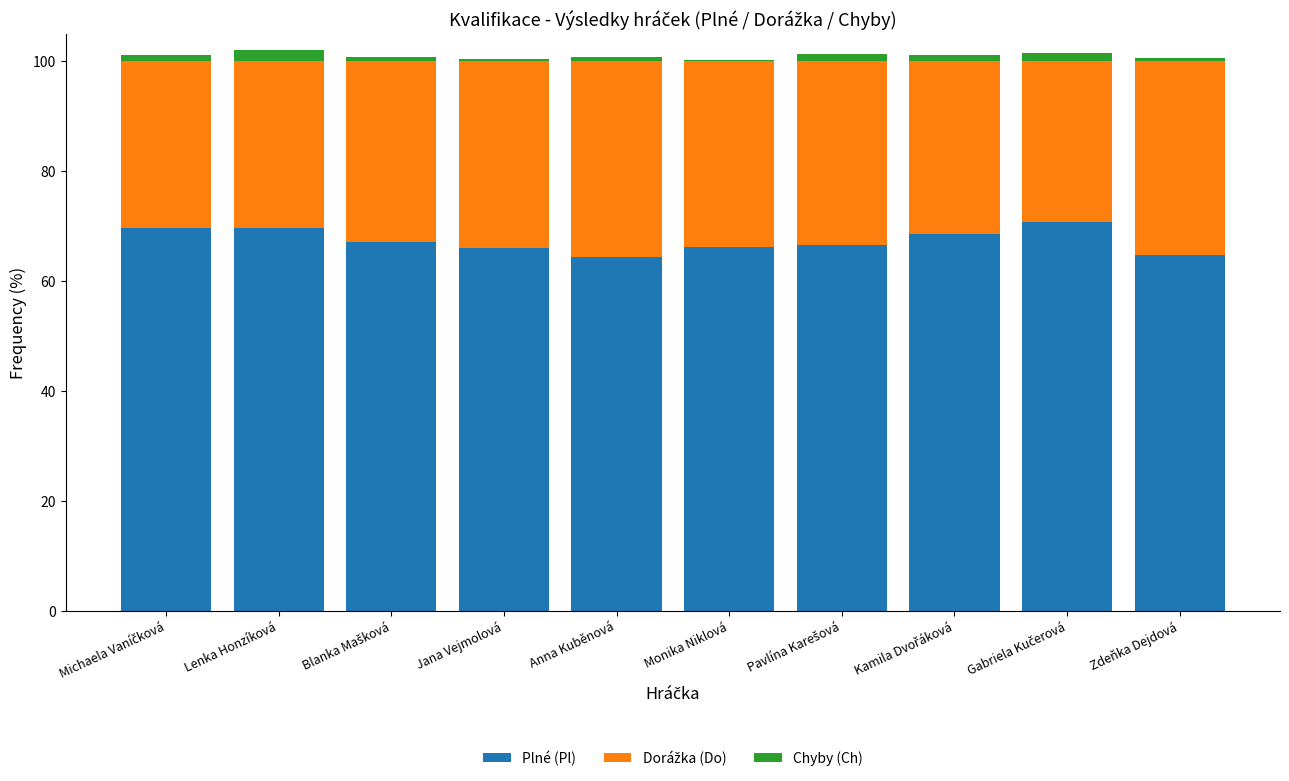

How many data points in Plné (Pl) are above 67?

5